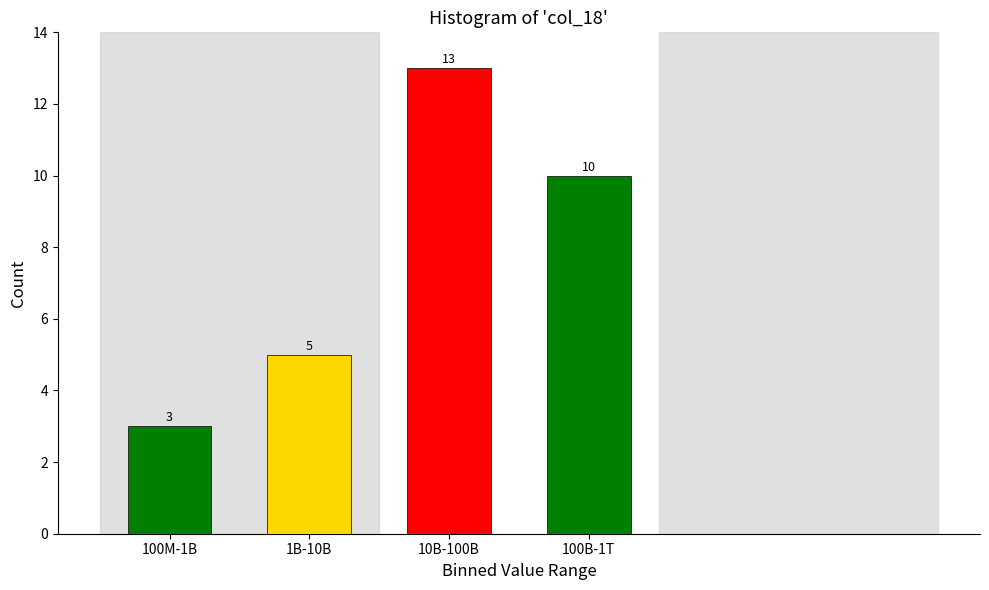

Reading left to right, extract all data points from this chart.

3	5	13	10